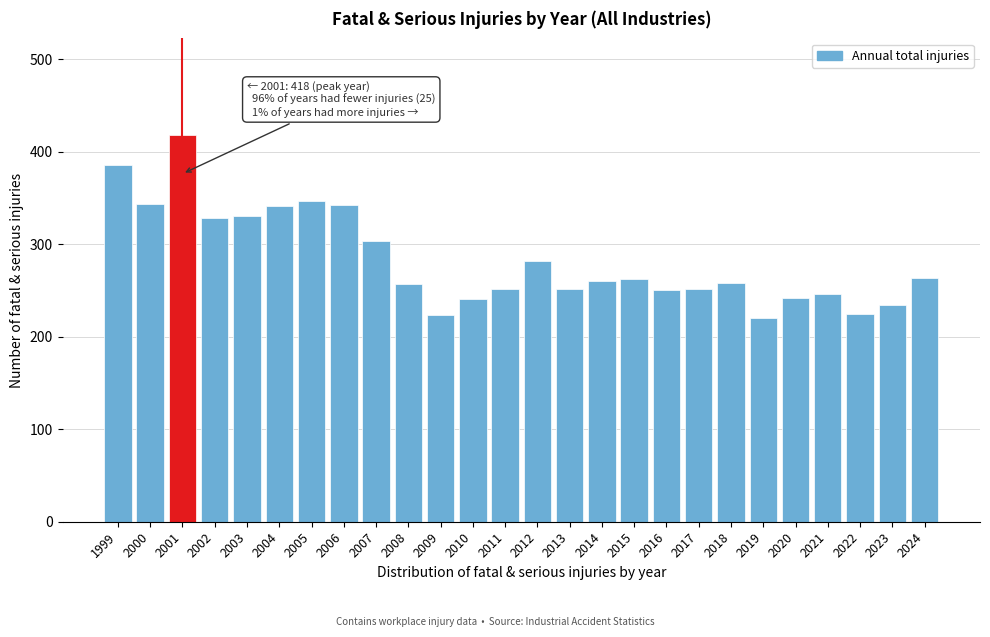

What is the value of the 9th bar from the left?

303